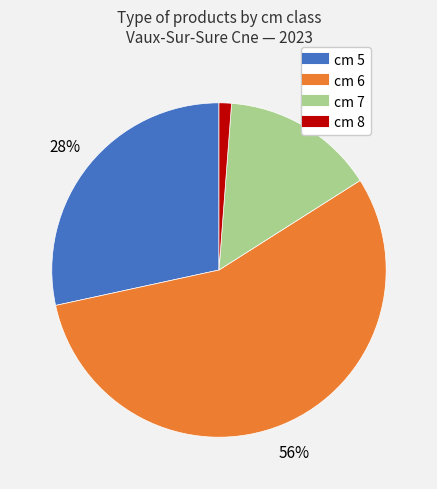

To the nearest percent, what is the average slice percentage?

25%